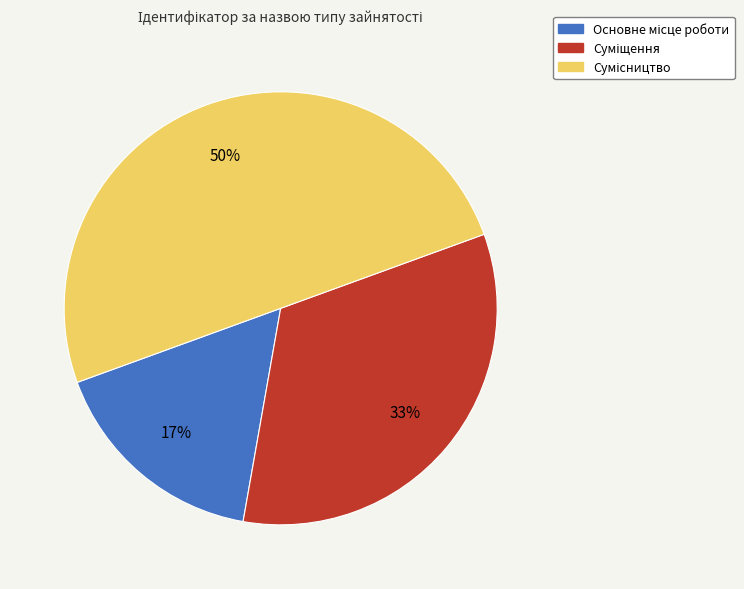

To the nearest percent, what is the difference between the largest and smallest slice percentages?

33%